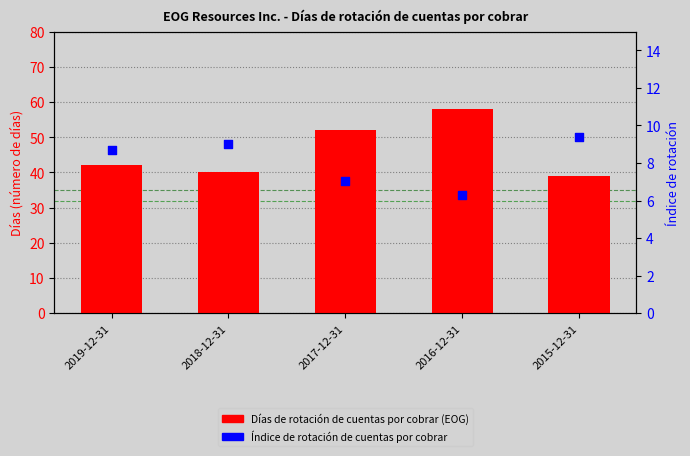

Which series reaches the minimum Y coordinate?

Índice de rotación de cuentas por cobrar